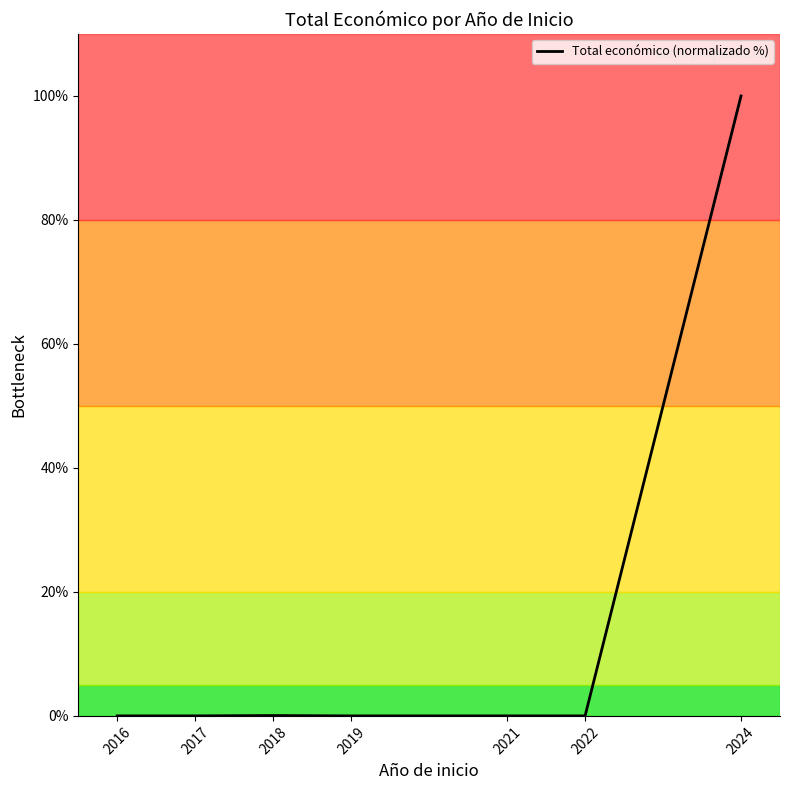

What is the maximum value shown in the chart?

100.0